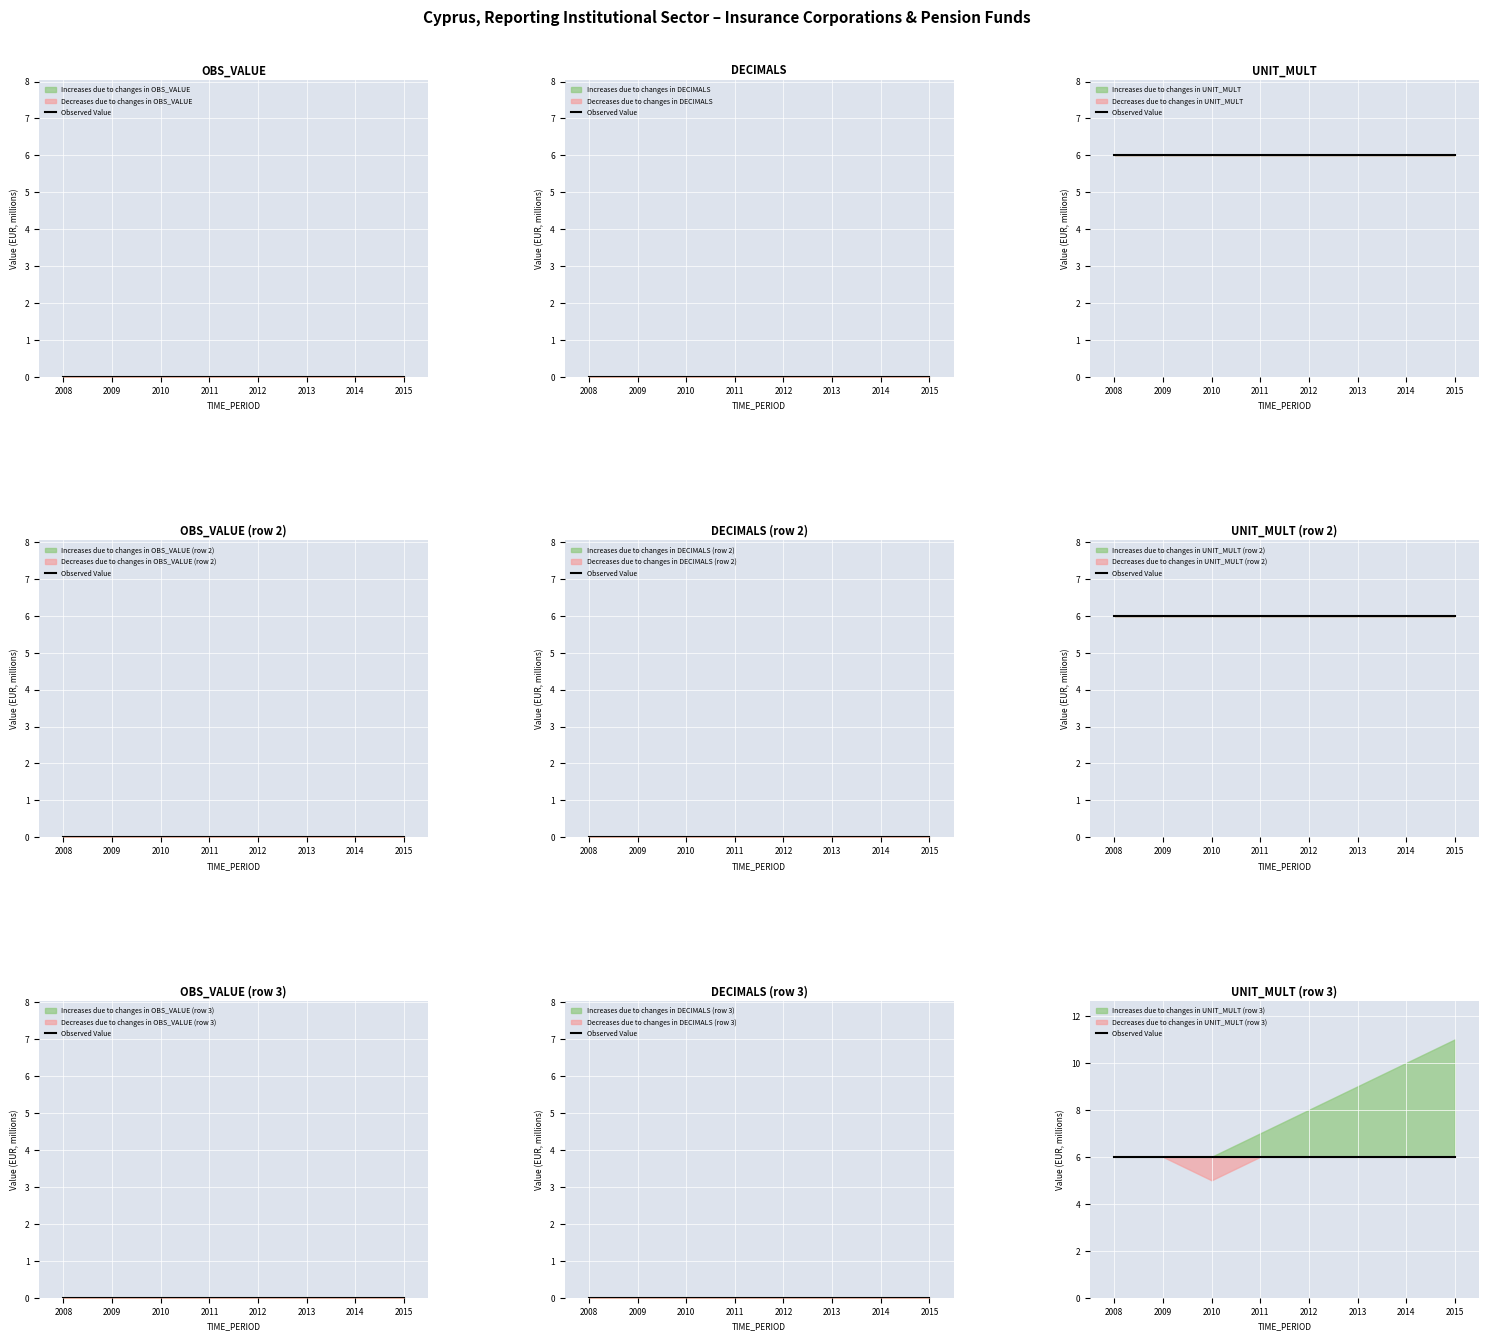

Rank the series at 2009 from lowest to highest value.

OBS_VALUE, DECIMALS, UNIT_MULT